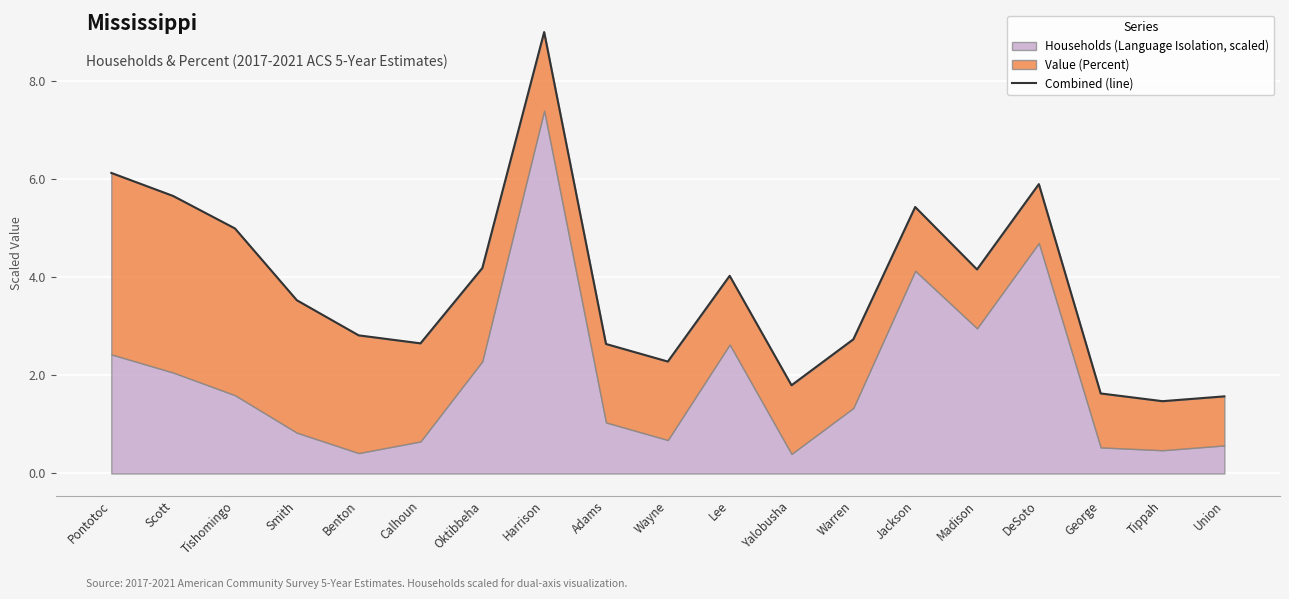

Reading left to right, what are all the values shown in this chart?

6.1	5.7	5.0	3.5	2.8	2.7	4.2	9.0	2.6	2.3	4.0	1.8	2.7	5.4	4.2	5.9	1.6	1.5	1.6